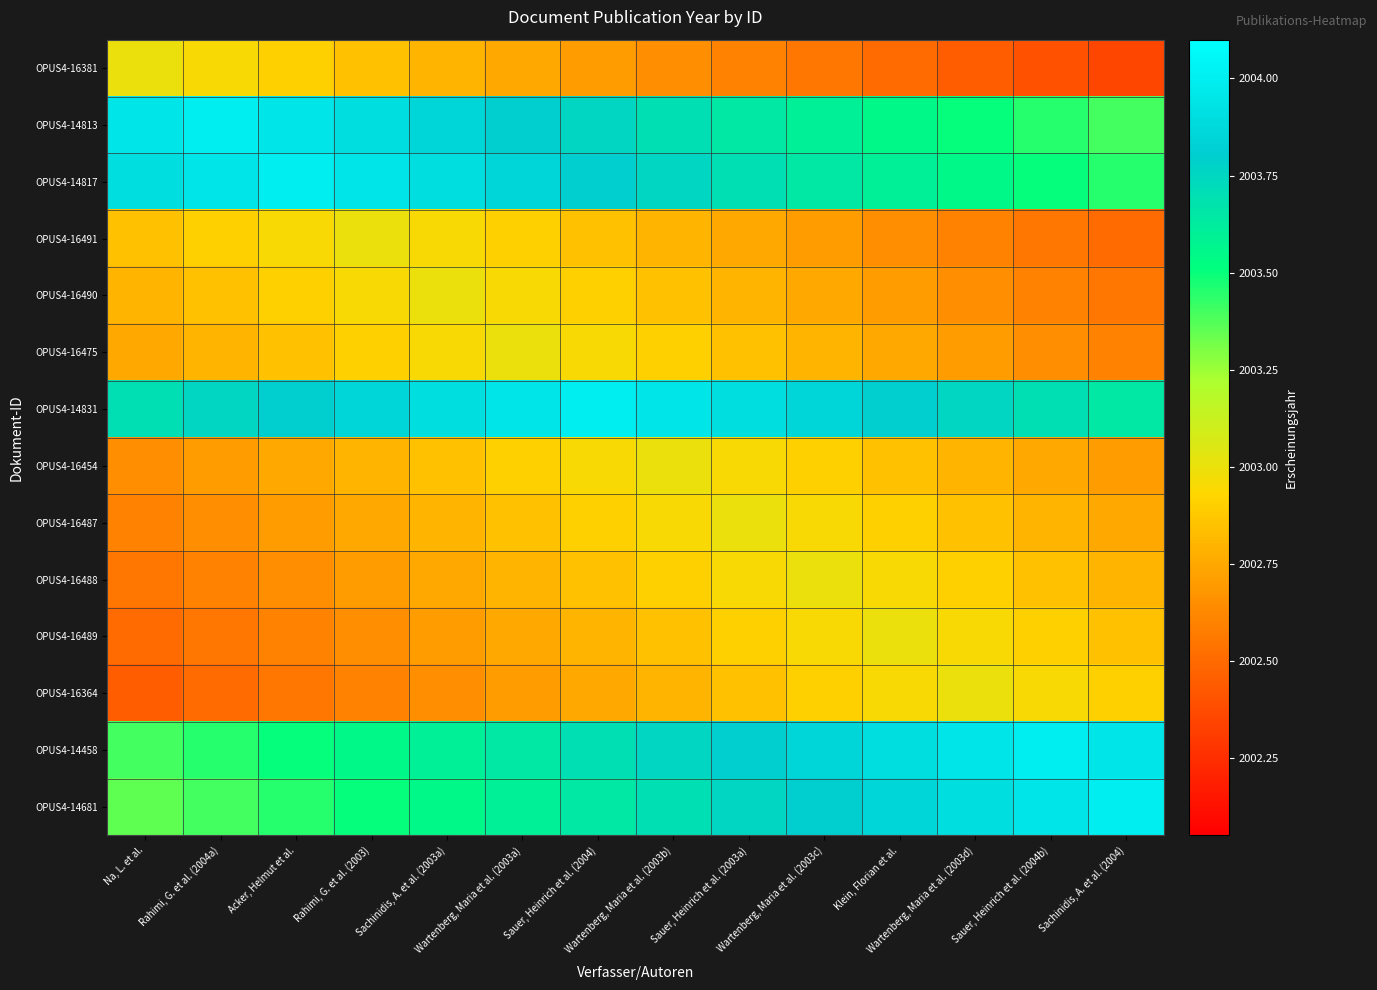

Rank the series by their maximum value, from lowest to highest.

OPUS4-16381, OPUS4-16491, OPUS4-16490, OPUS4-16475, OPUS4-16454, OPUS4-16487, OPUS4-16488, OPUS4-16489, OPUS4-16364, OPUS4-14813, OPUS4-14817, OPUS4-14831, OPUS4-14458, OPUS4-14681